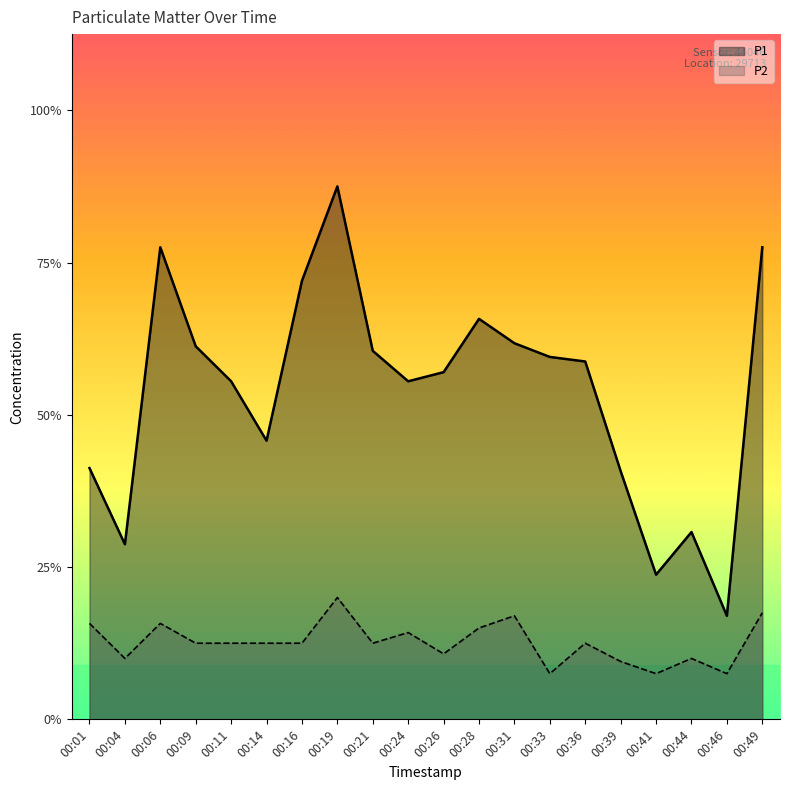

Where is the first local minimum for P2?

00:04